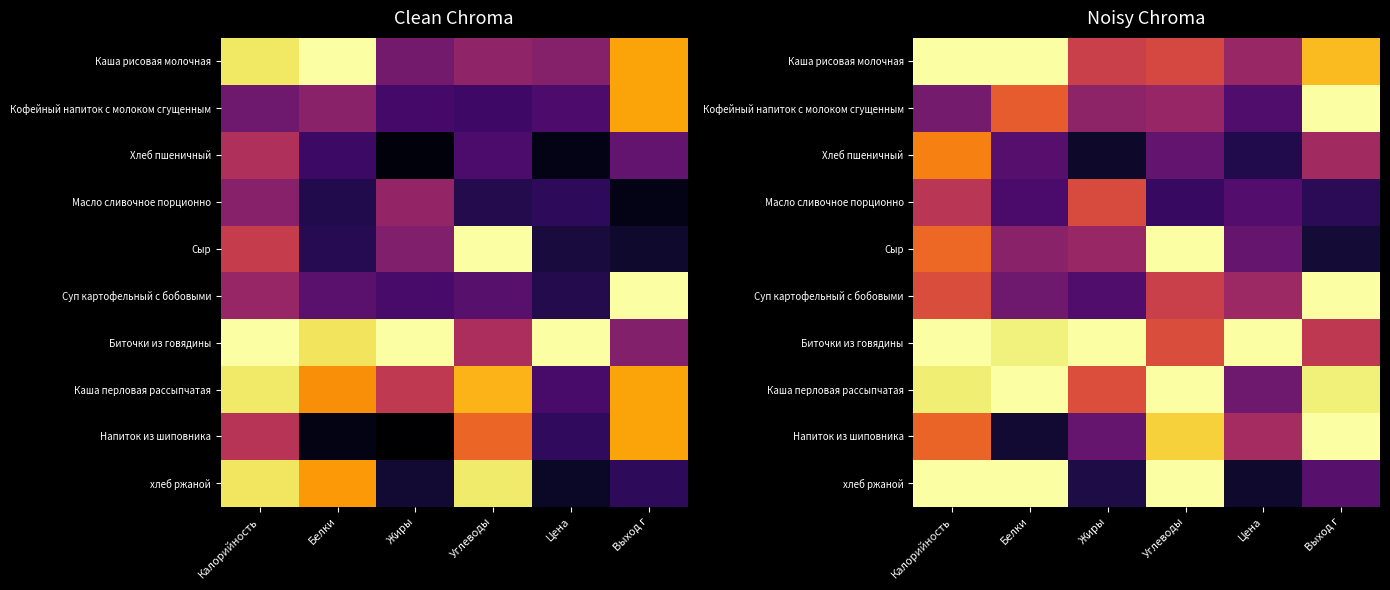

Read the хлеб ржаной value at Жиры.

0.1